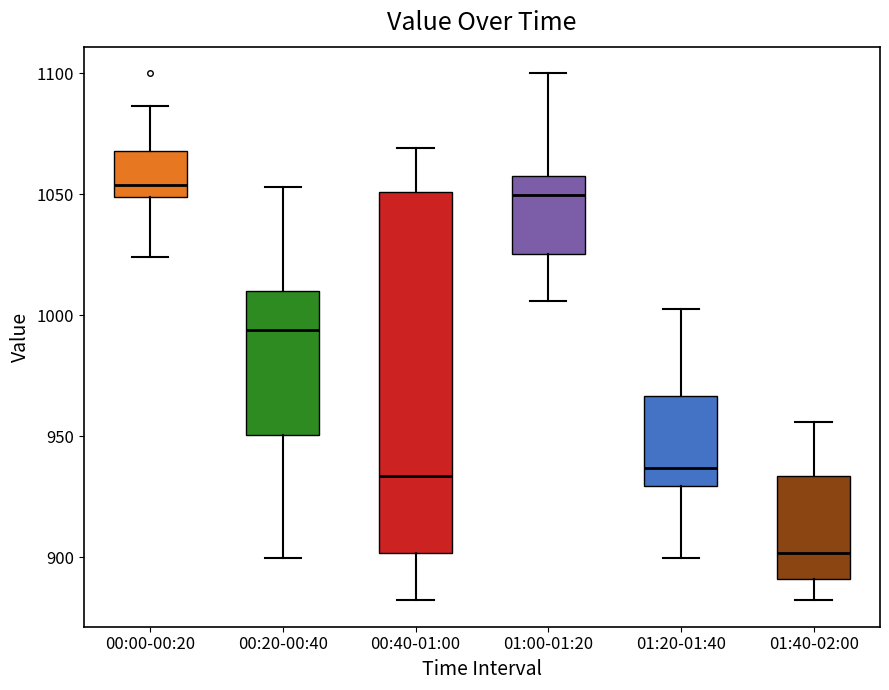

Reading left to right, transcribe this box plot: for each box, give where its median line is, the range the box spans, and where its two whiskers end, as read against the y-axis. The values are not printed on the chart, so give them approximately, as read against the axis.

00:00-00:20: median 1055, box 1050 to 1070, whiskers 1025 to 1085
00:20-00:40: median 995, box 950 to 1010, whiskers 900 to 1055
00:40-01:00: median 935, box 900 to 1050, whiskers 880 to 1070
01:00-01:20: median 1050, box 1025 to 1060, whiskers 1005 to 1100
01:20-01:40: median 935, box 930 to 965, whiskers 900 to 1000
01:40-02:00: median 900, box 890 to 935, whiskers 880 to 955